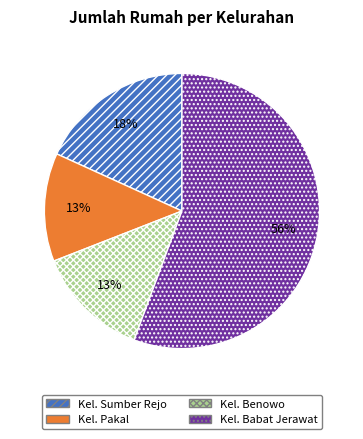

What is the largest slice in the pie chart?

Kel. Babat Jerawat